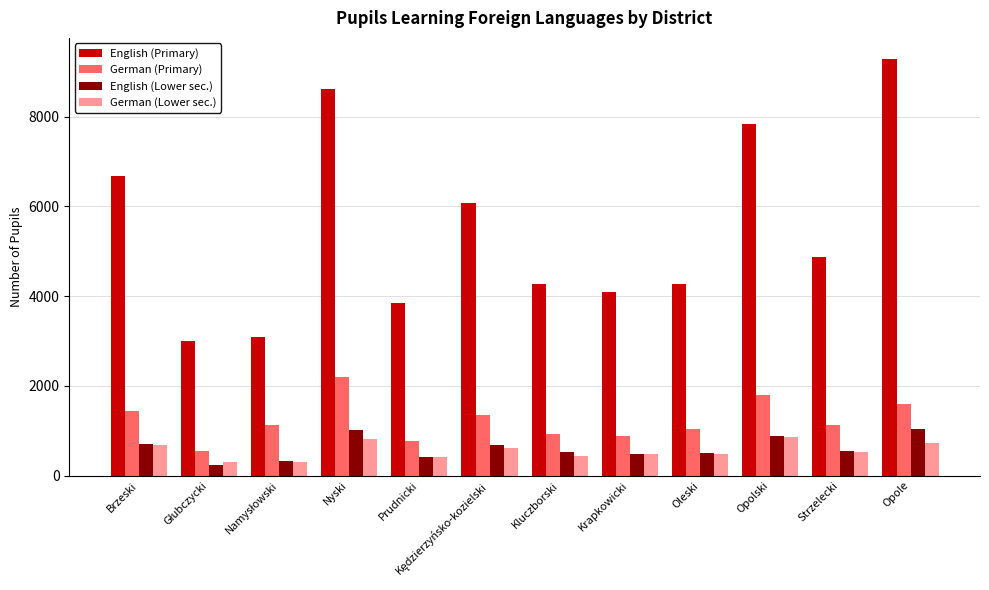

Is the value of German (Primary) at Krapkowicki greater than the value of German (Lower sec.) at Prudnicki?

Yes